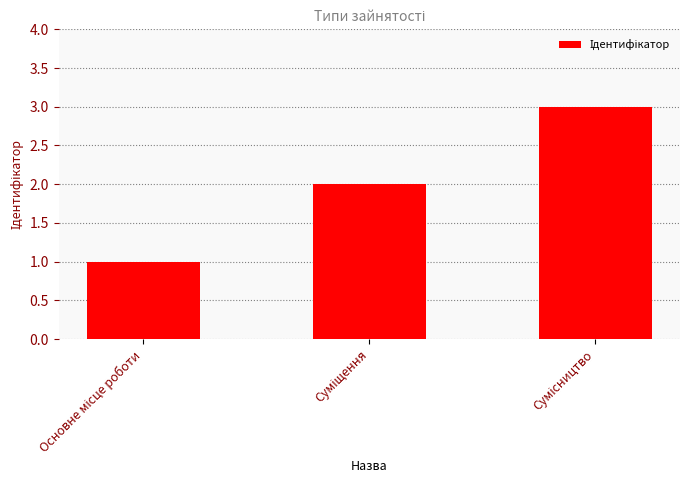

What is the greatest value displayed?

3